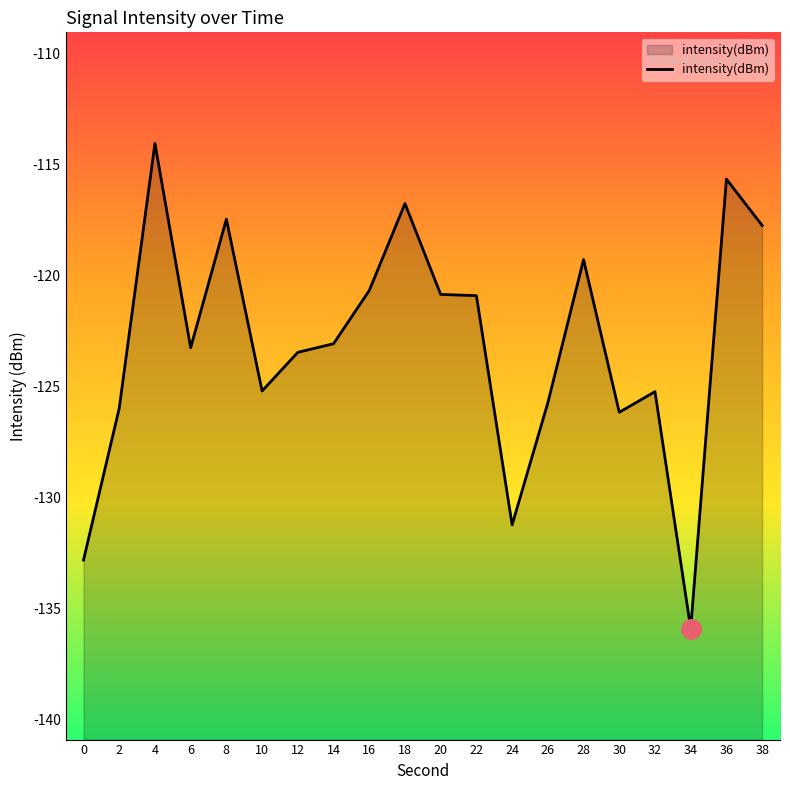

How many values exceed -123?

9